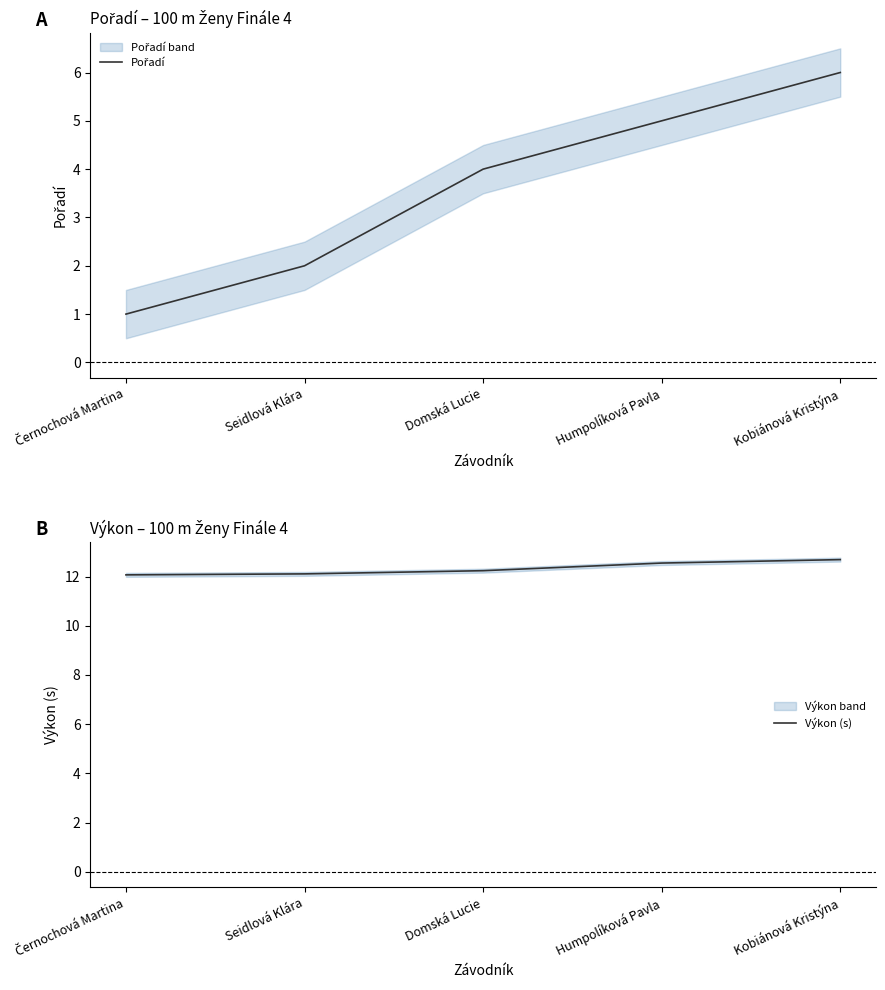

What is the label of the 1st point from the right?

Kobiánová Kristýna